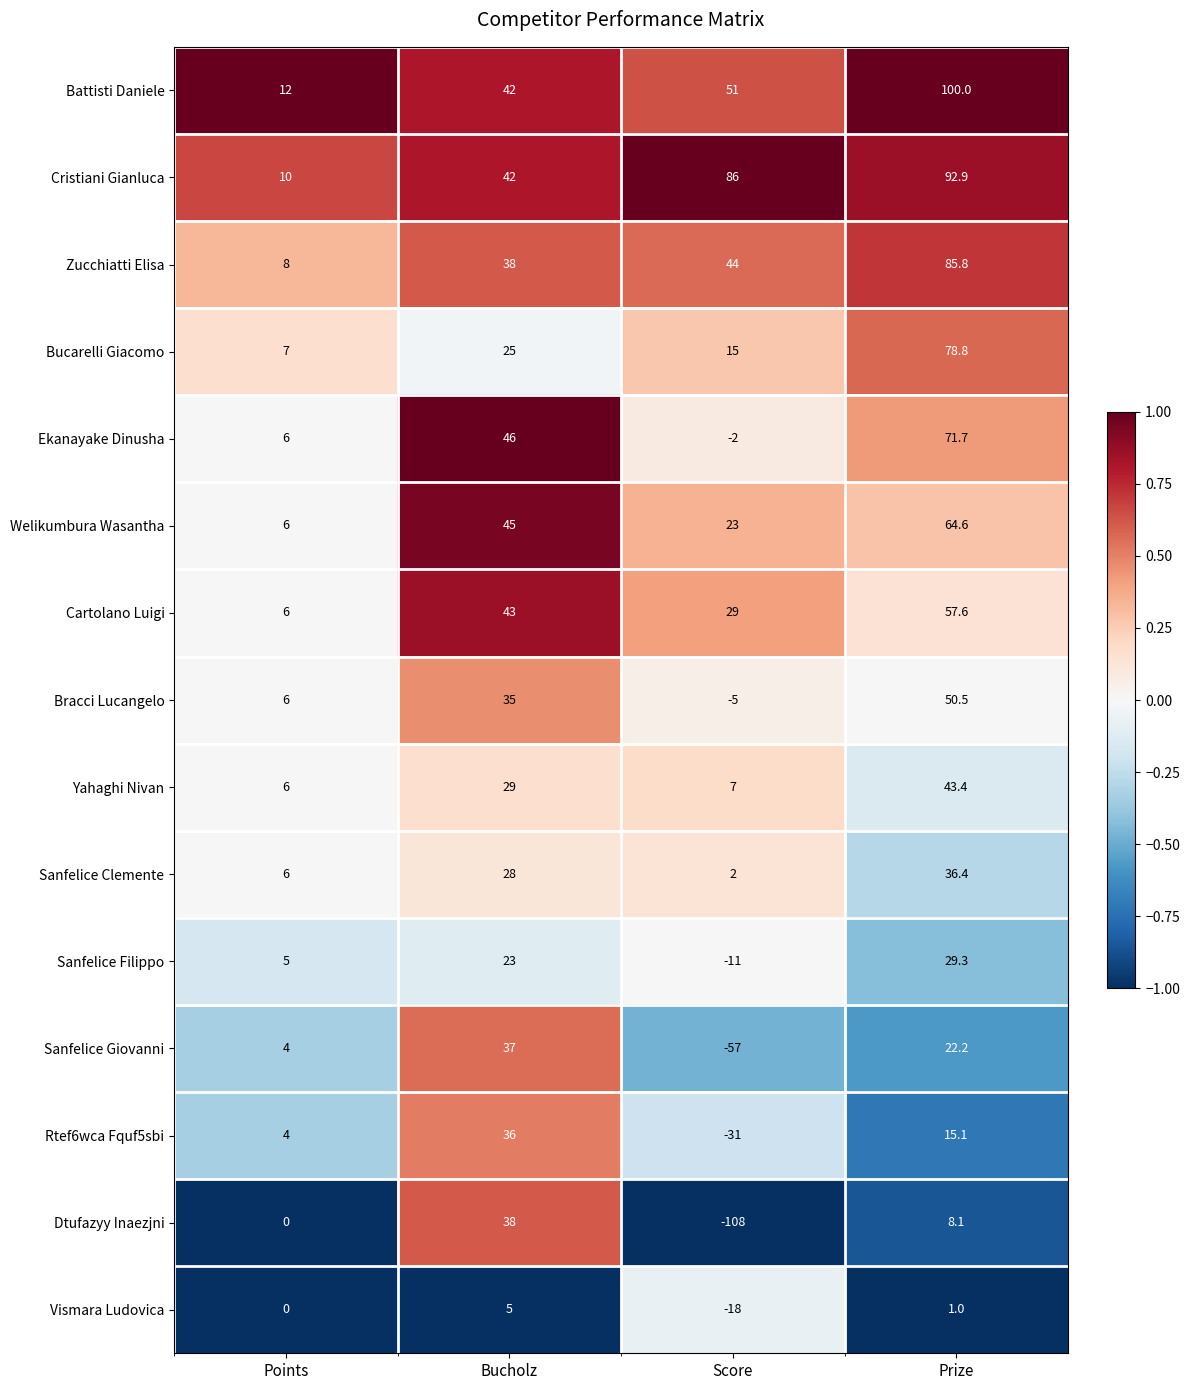

At which category is the sum across all series the highest?

Prize